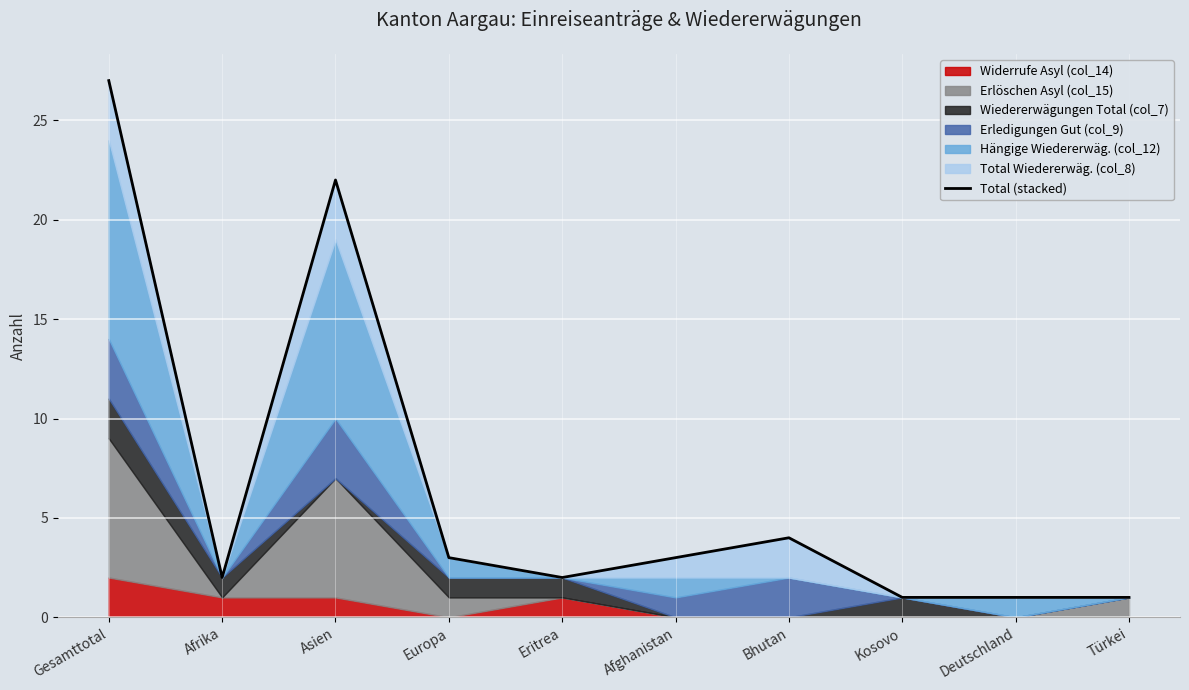

Which label corresponds to the largest value in the chart?

Gesamttotal